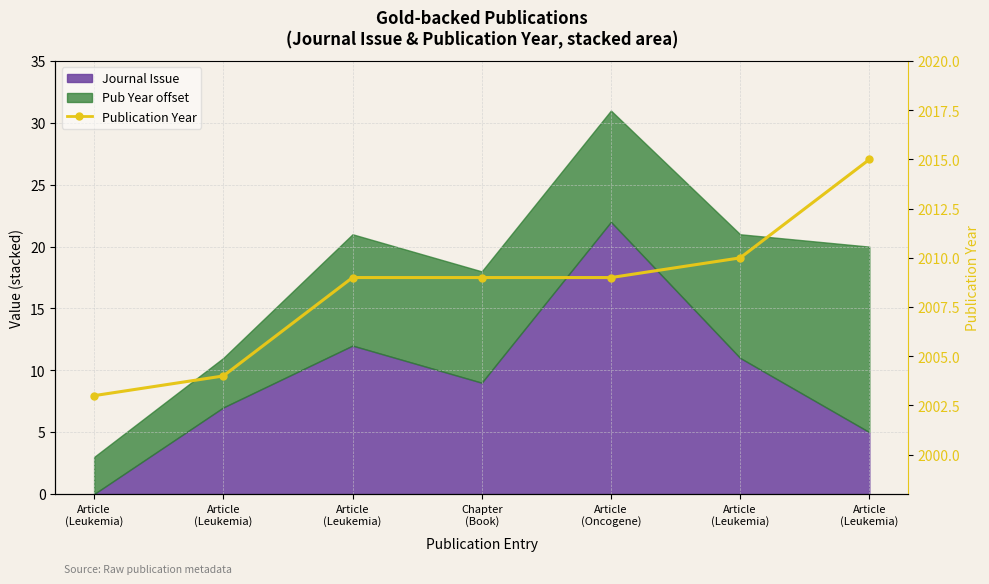

How many values are below 2009?

2